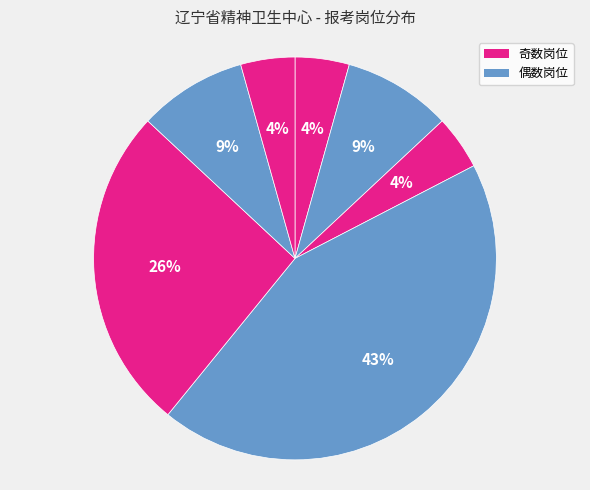

Count the number of slices in the pie.

7